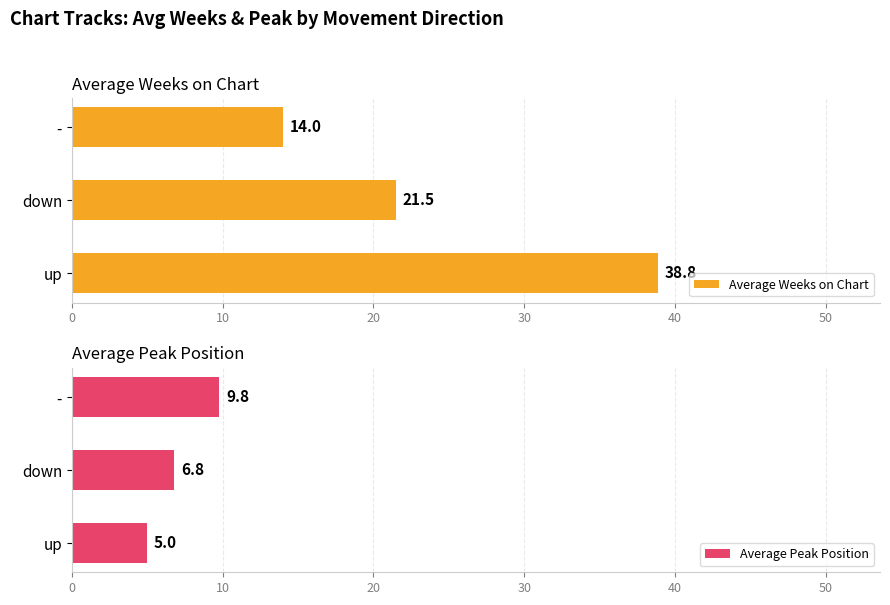

Which category has the lowest value in the Average Weeks on Chart series?

-